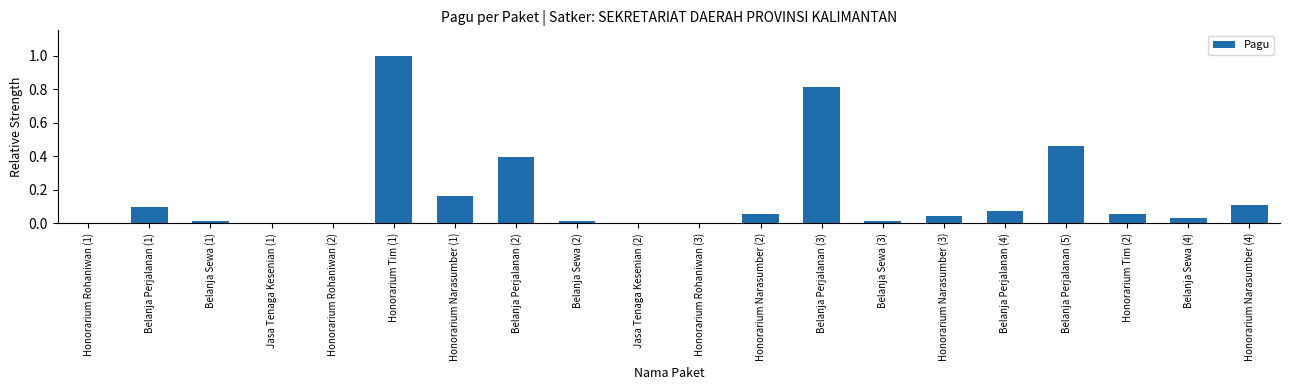

Between Belanja Perjalanan (1) and Honorarium Narasumber (1), which is larger?

Honorarium Narasumber (1)